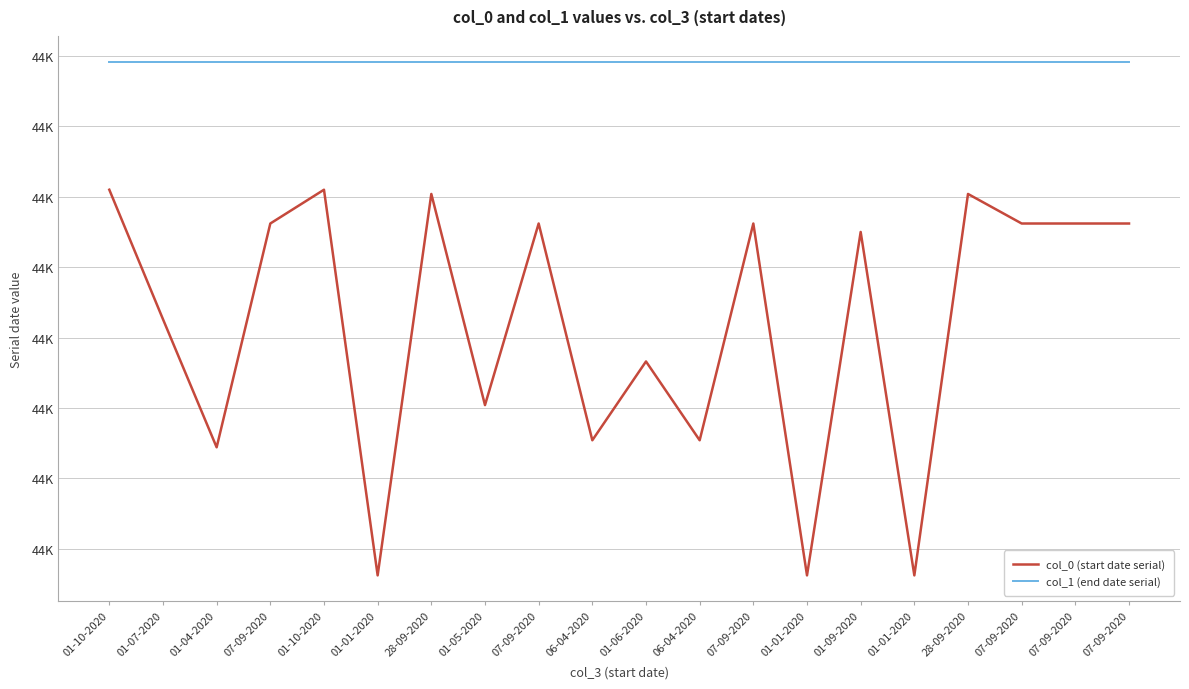

Reading right to left, extract all data points from this chart.

col_0 (start date serial): 44081	44081	44081	44102	43831	44075	43831	44081	43927	43983	43927	44081	43952	44102	43831	44105	44081	43922	44013	44105
col_1 (end date serial): 44196	44196	44196	44196	44196	44196	44196	44196	44196	44196	44196	44196	44196	44196	44196	44196	44196	44196	44196	44196